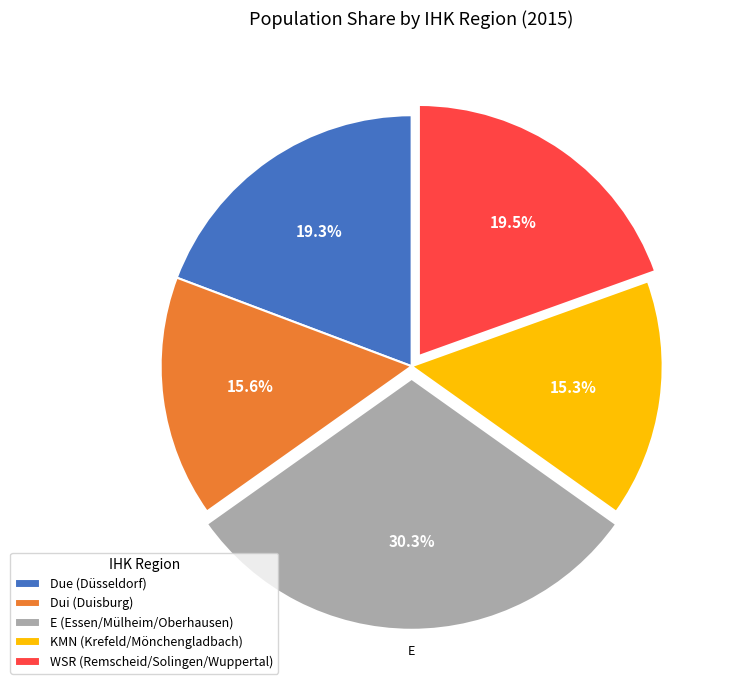

What portion of the pie excludes Dui (Duisburg)?

84.4%